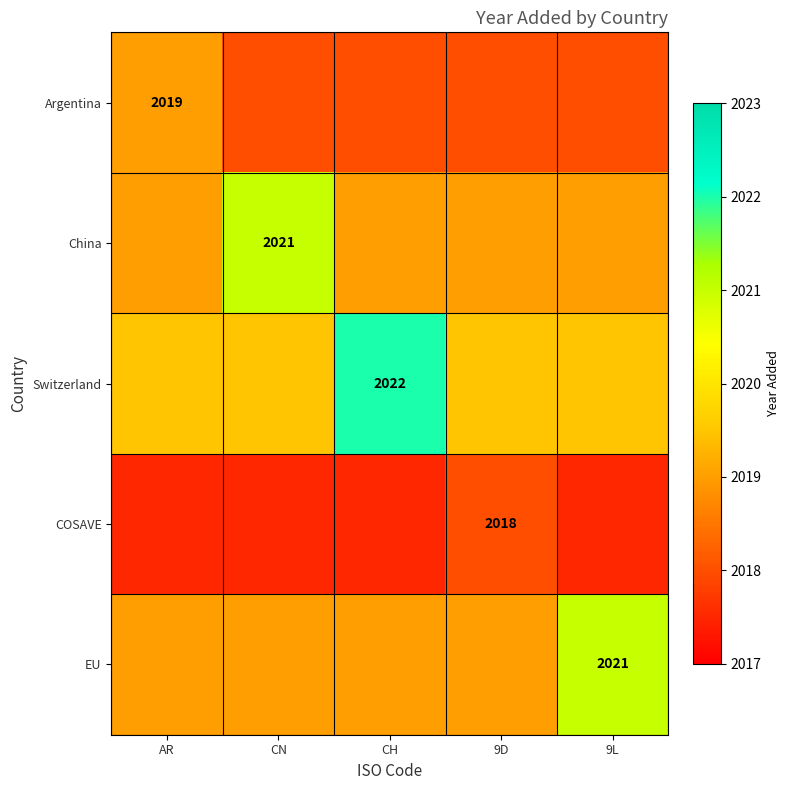

The China series shows 1151.7 at CN. True or false?

False